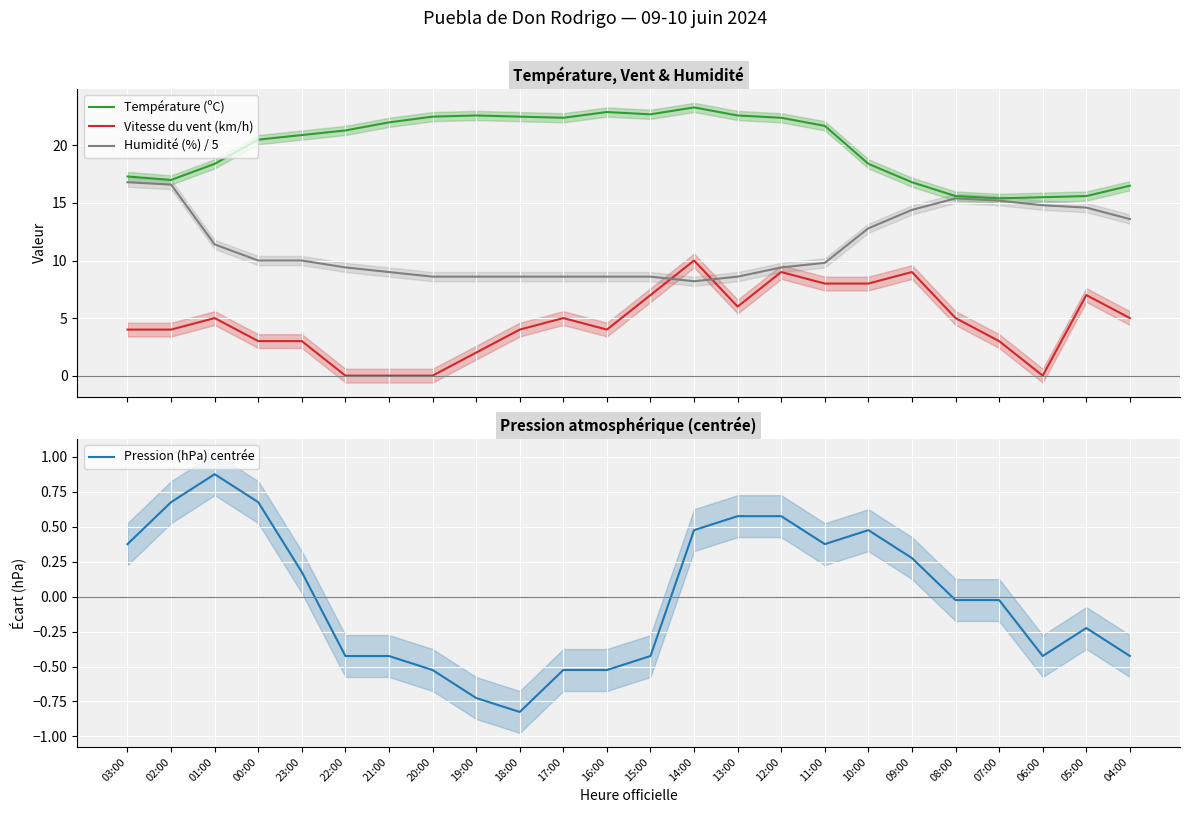

What is the minimum value for Pression (hPa) centrée?

-0.8